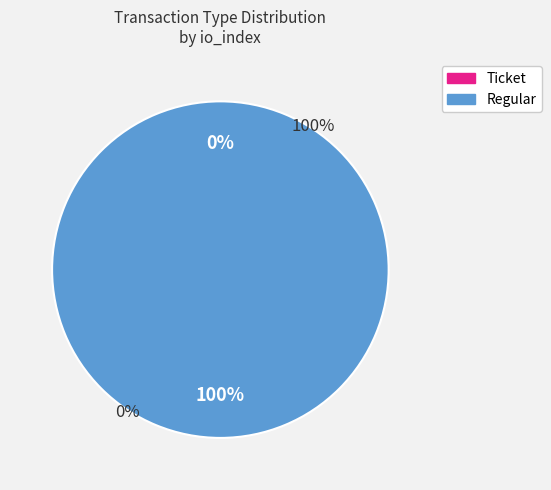

How many slices are in this pie chart?

2